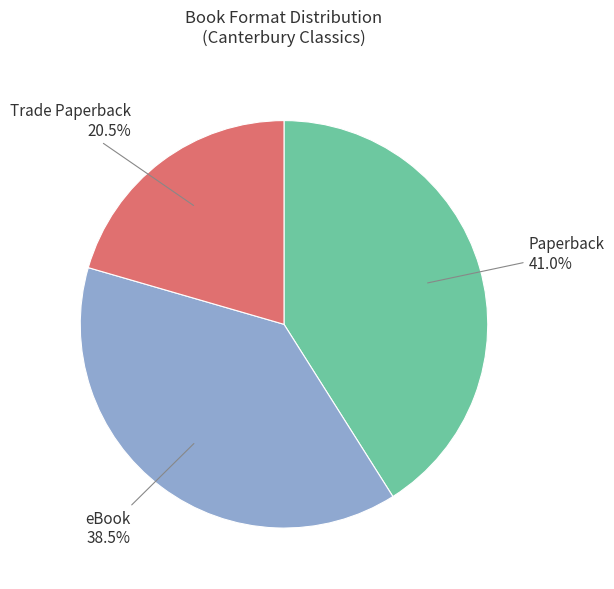

Does any single category account for the majority?

No